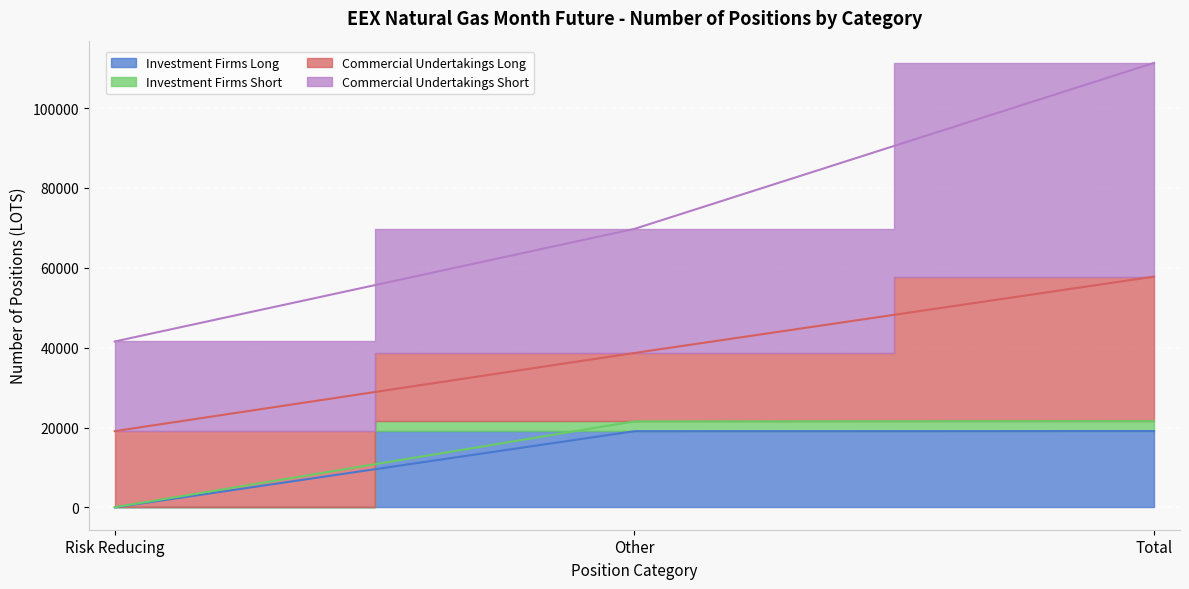

Which series has the largest range (max minus min)?

Commercial Undertakings Short